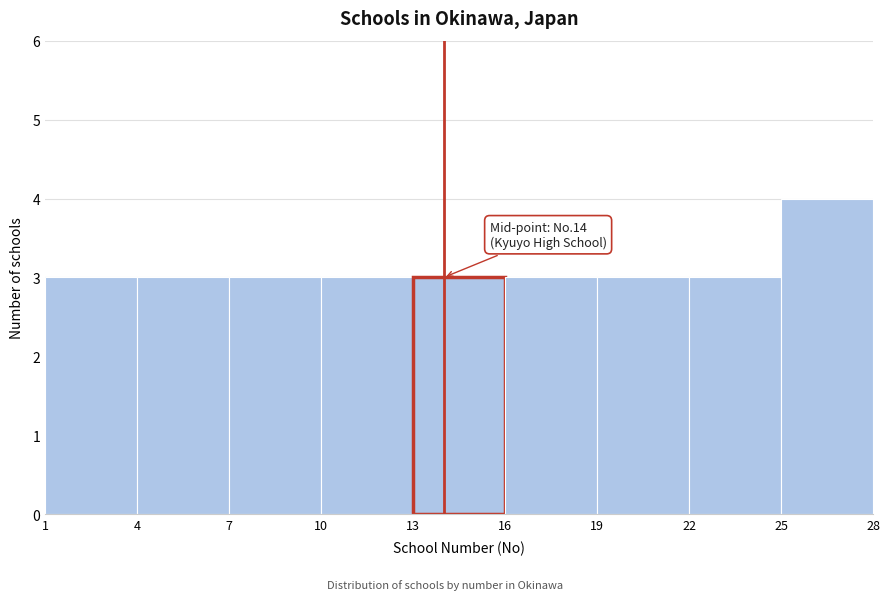

Over which range of the x-axis is the bar tallest?

25 to 28